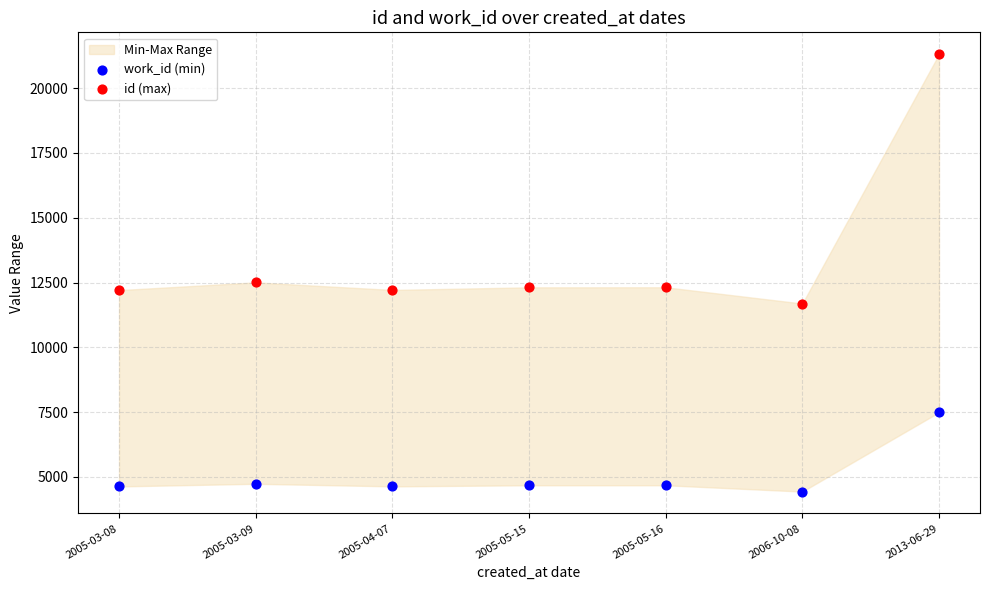

Which series reaches the minimum Y coordinate?

work_id (min)